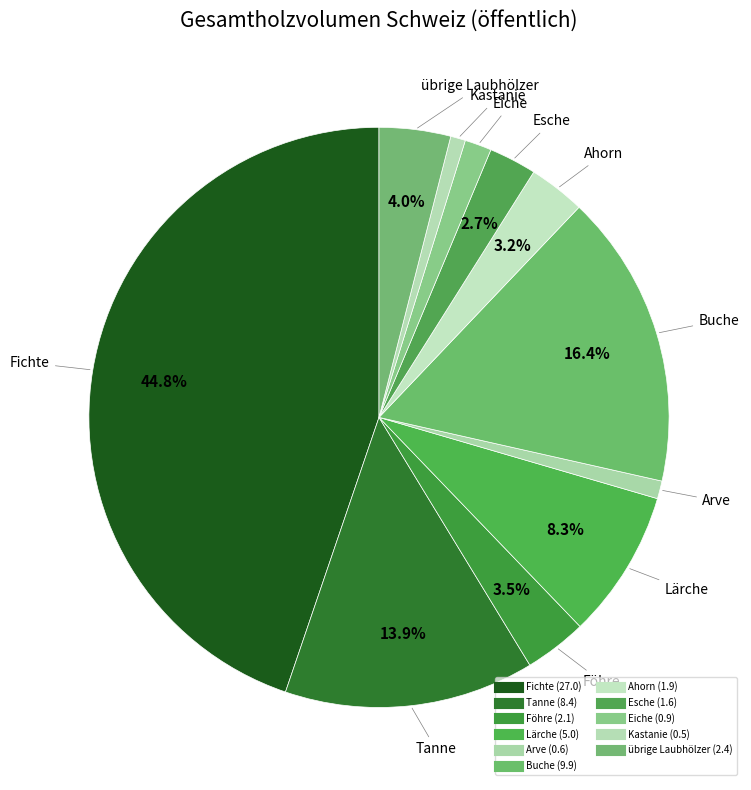

Rank the categories by value from highest to lowest.

Fichte, Buche, Tanne, Lärche, übrige Laubhölzer, Föhre, Ahorn, Esche, Eiche, Arve, Kastanie